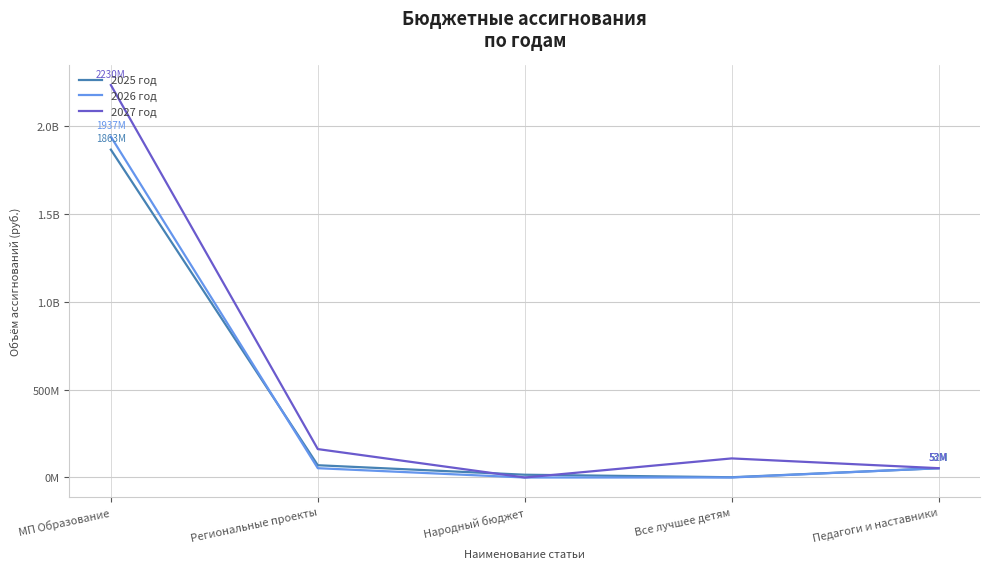

Is this an area chart (filled region under the line)?

No